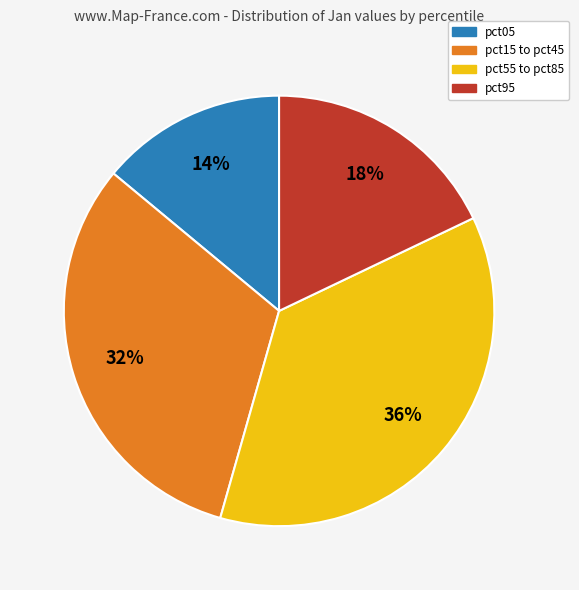

To the nearest percent, what is the average slice percentage?

25%